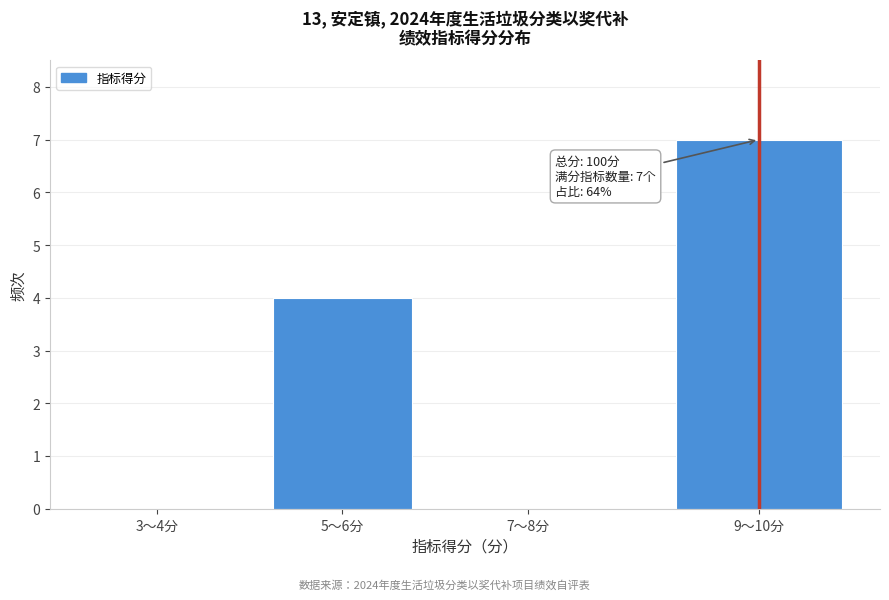

Reading left to right, extract all data points from this chart.

3～4分=0	5～6分=4	7～8分=0	9～10分=7